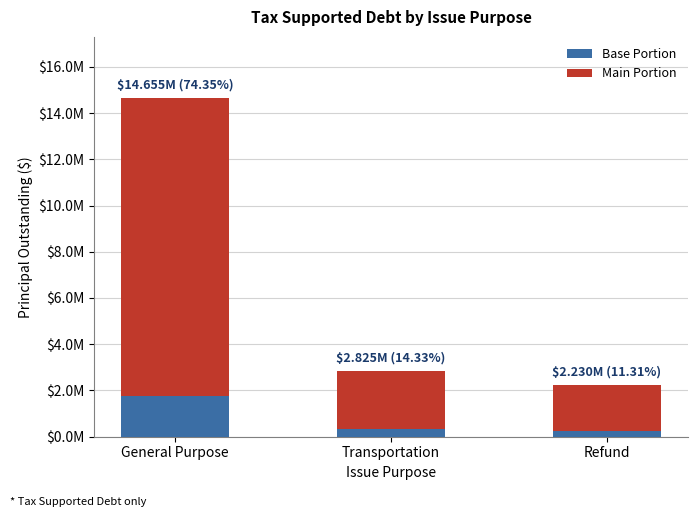

Does the chart contain stacked bars?

Yes